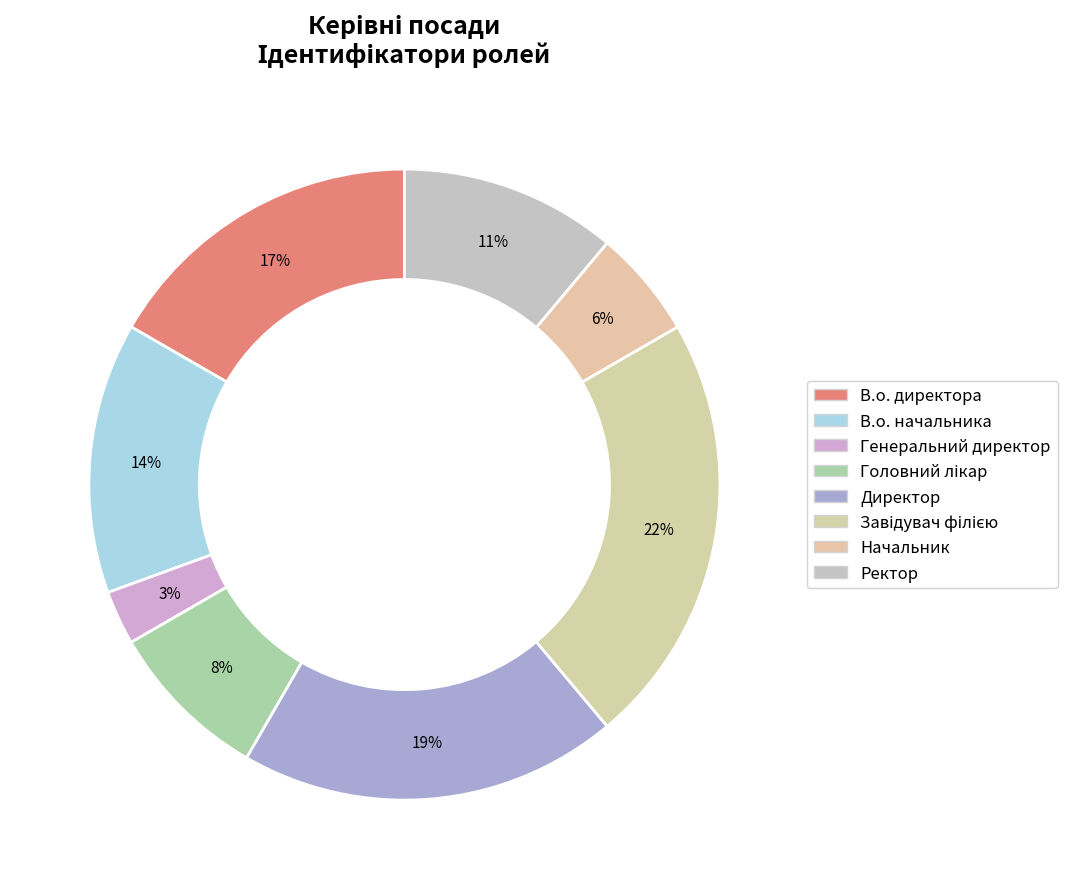

What is the ratio of the value at В.о. начальника to the value at Директор?

0.7